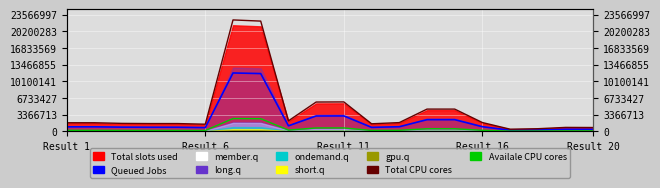

Is the value of Queued Jobs at 18 greater than the value of Total CPU cores at 10?

No